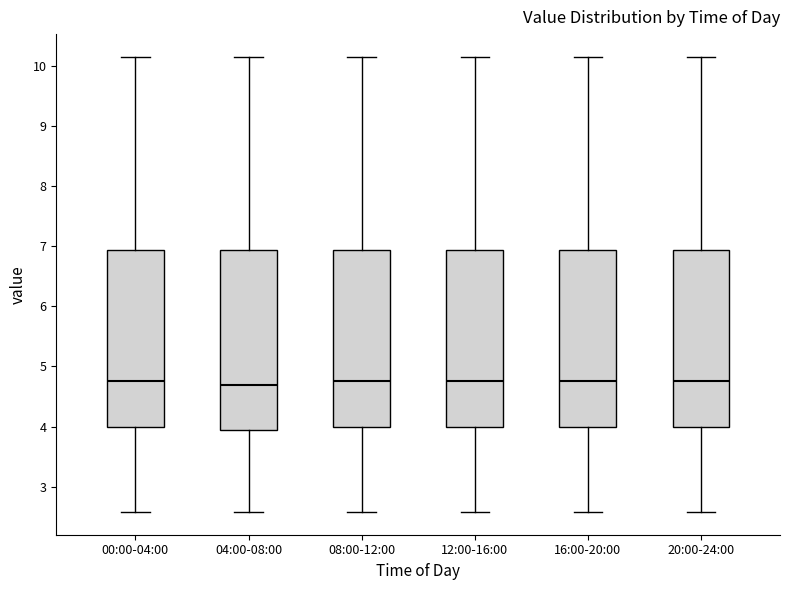

Reading left to right, read every box against the y-axis: the position of its median line, the range the box covers, and the ends of its whiskers. The values are not printed on the chart, so give them approximately, as read against the axis.

00:00-04:00: median 4.8, box 4.0 to 6.9, whiskers 2.6 to 10.2
04:00-08:00: median 4.7, box 3.9 to 6.9, whiskers 2.6 to 10.2
08:00-12:00: median 4.8, box 4.0 to 6.9, whiskers 2.6 to 10.2
12:00-16:00: median 4.8, box 4.0 to 6.9, whiskers 2.6 to 10.2
16:00-20:00: median 4.8, box 4.0 to 6.9, whiskers 2.6 to 10.2
20:00-24:00: median 4.8, box 4.0 to 6.9, whiskers 2.6 to 10.2